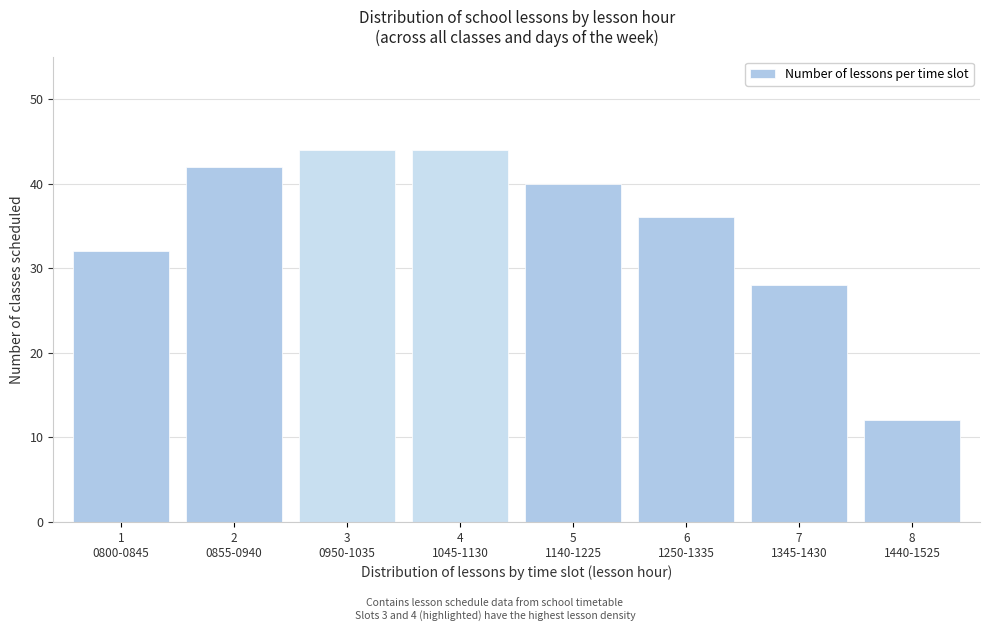

Reading left to right, what are all the values shown in this chart?

32	42	44	44	40	36	28	12